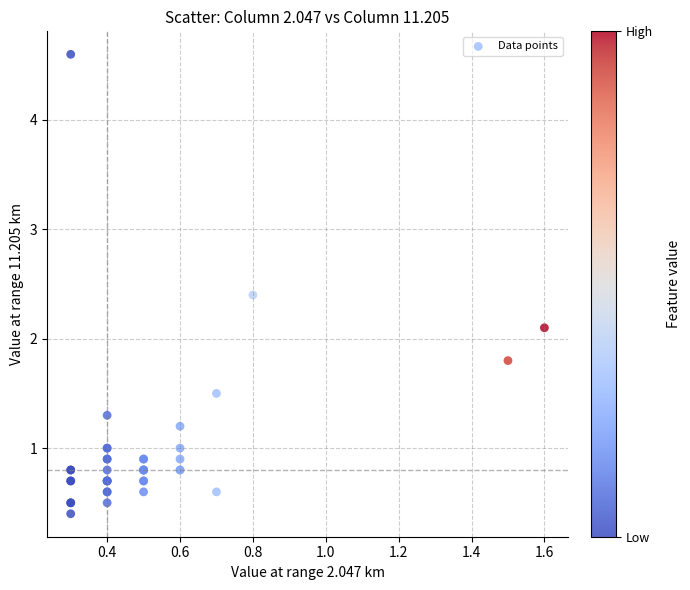

What Y value in the scatter plot is closest to 2?

2.1